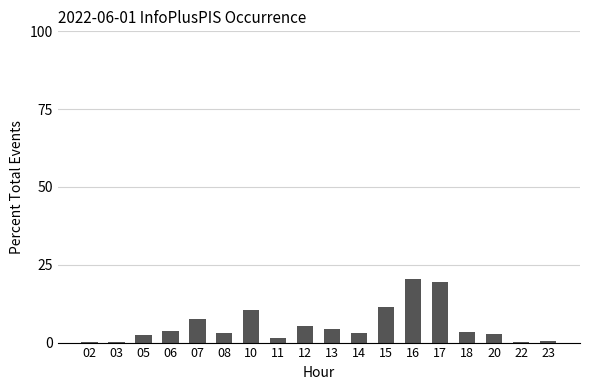

What is the sum of the values at 14 and 13?

7.5